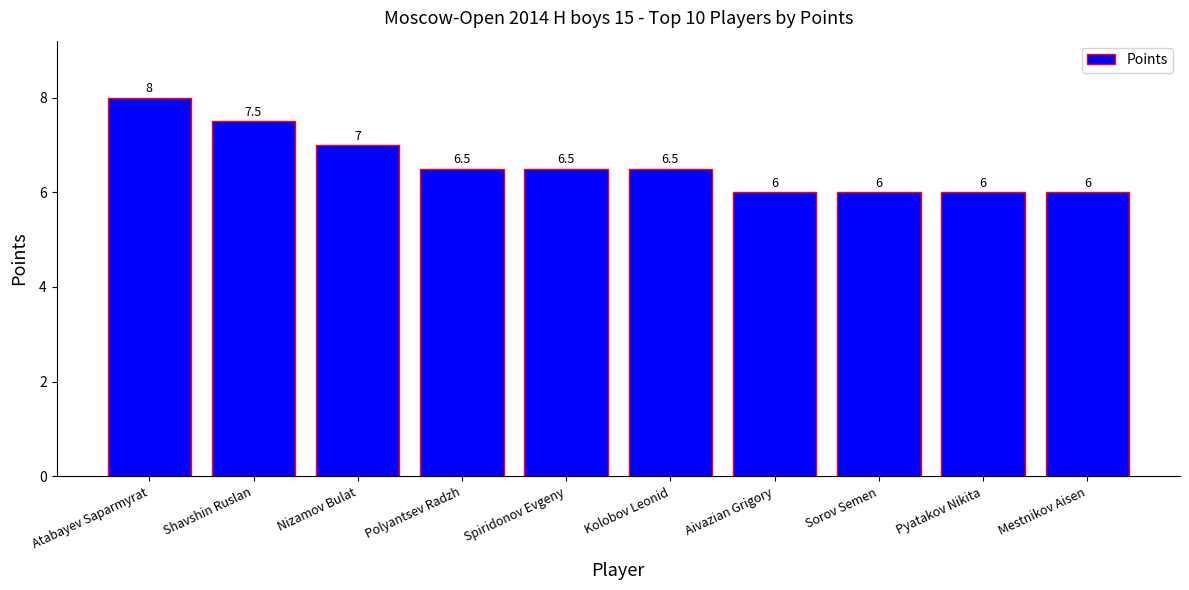

What is the label of the 10th bar from the left?

Mestnikov Aisen